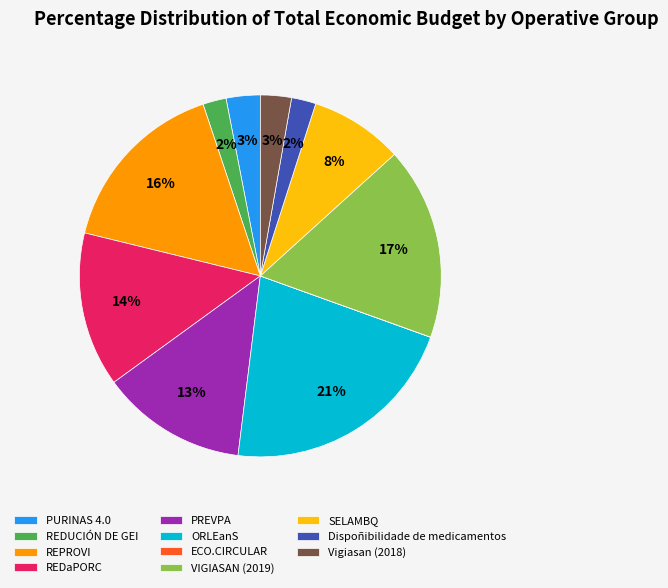

Do REPROVI and VIGIASAN (2019) together represent more than half of the pie?

No